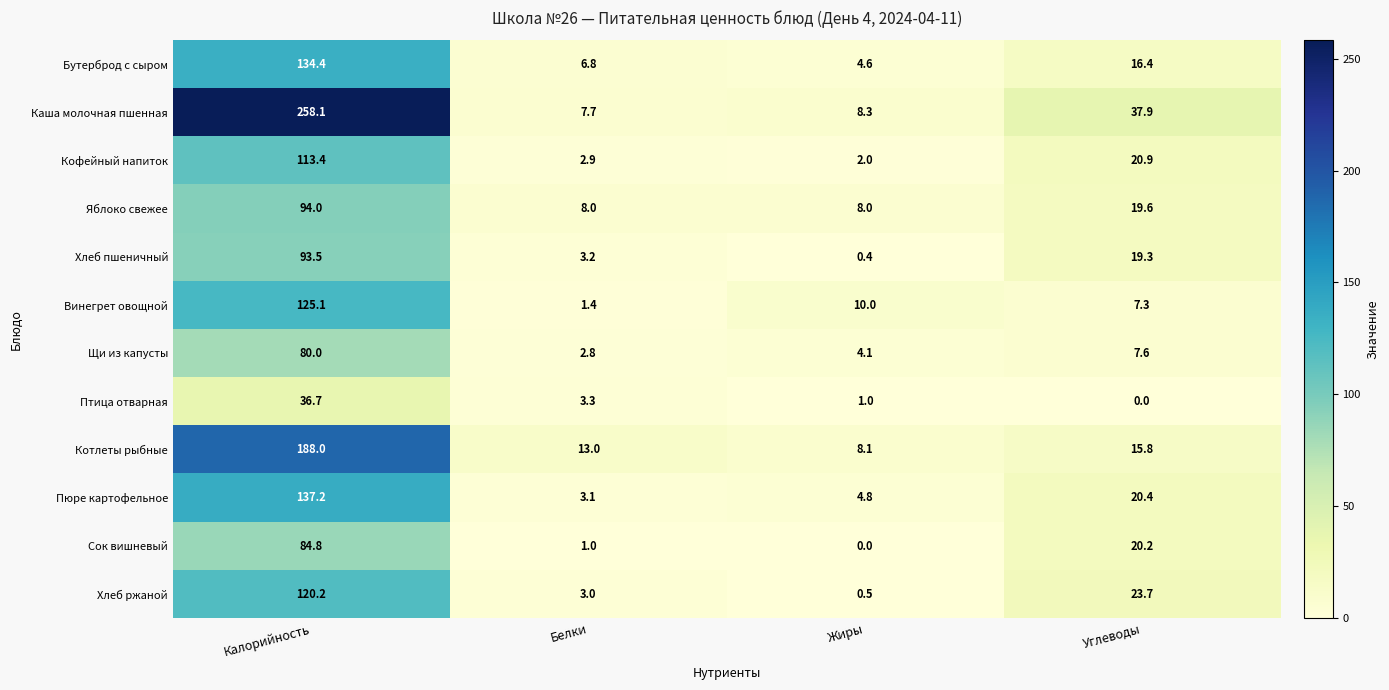

At which label does Щи из капусты first exceed 7?

Калорийность